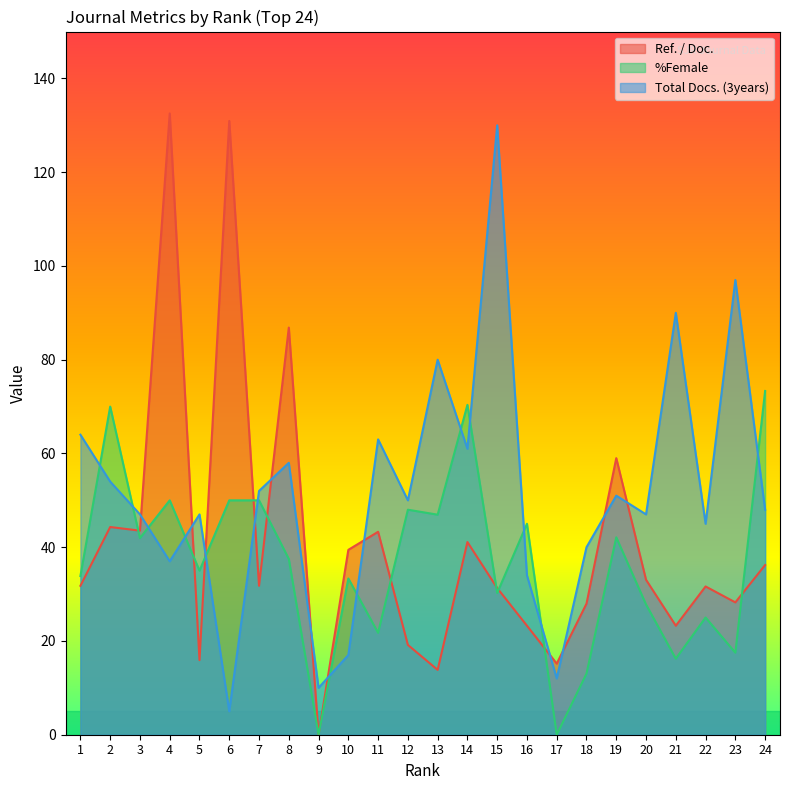

True or false: Total Docs. (3years) has a value of 21.0 at 11.

False